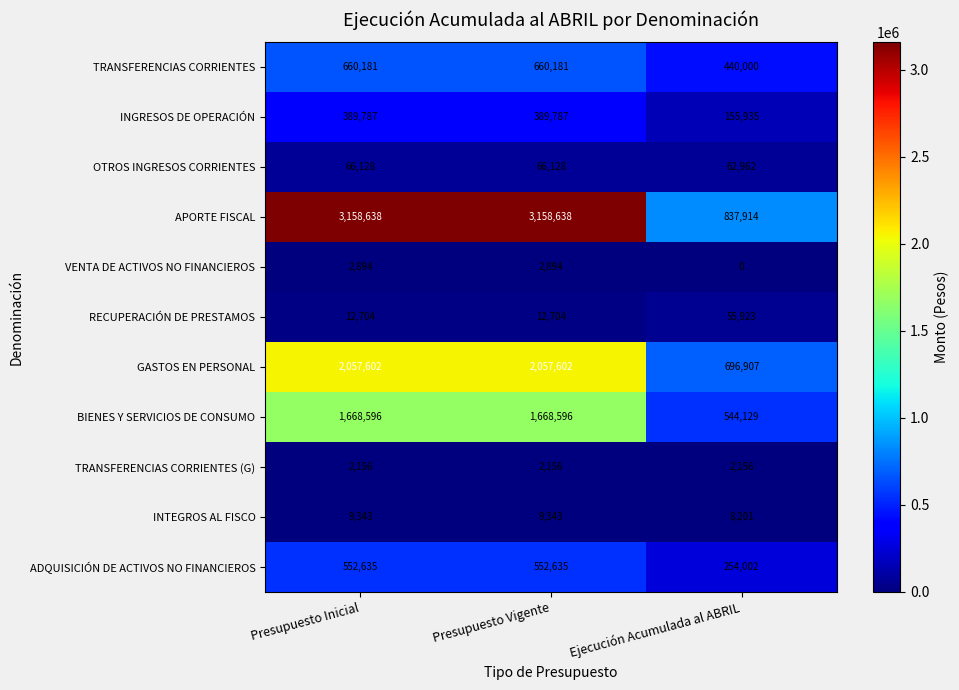

The TRANSFERENCIAS CORRIENTES series shows 660181 at Presupuesto Vigente. True or false?

True